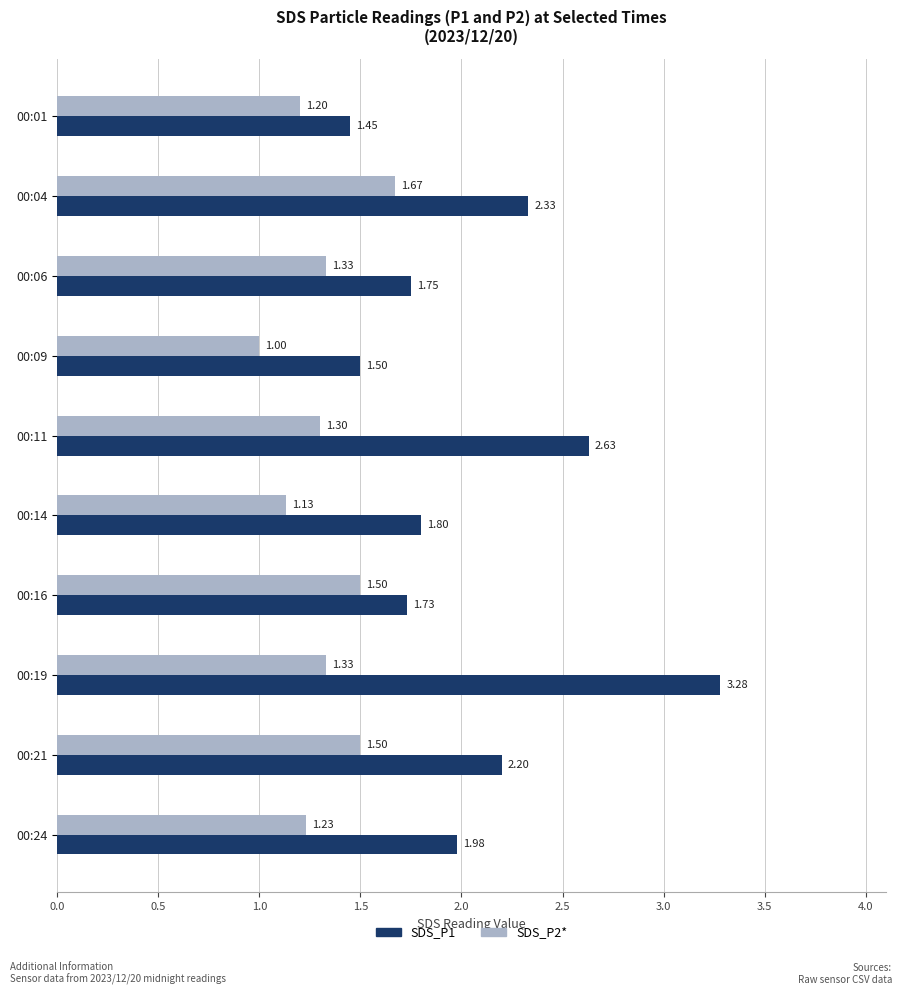

Which series has the largest total across all categories?

SDS_P1